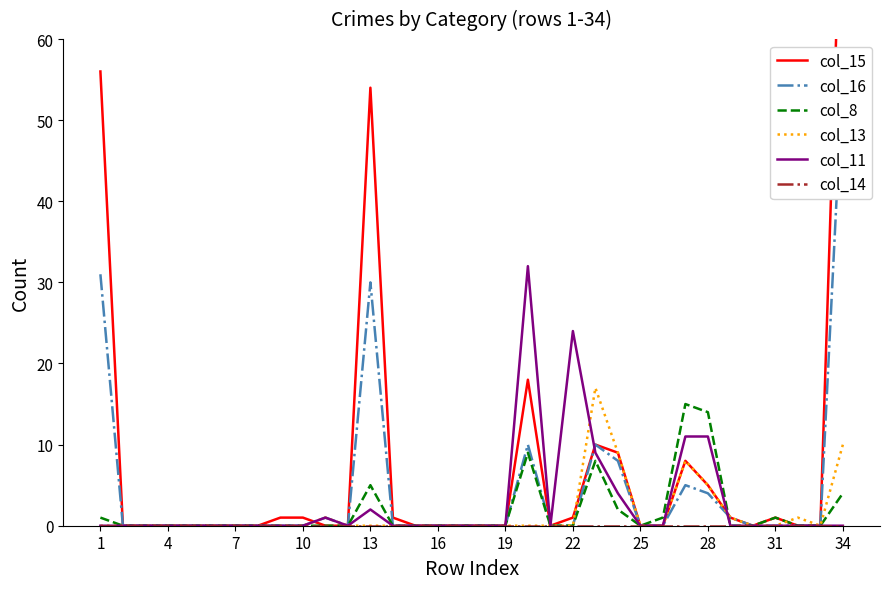

Count the number of data series in this chart.

6